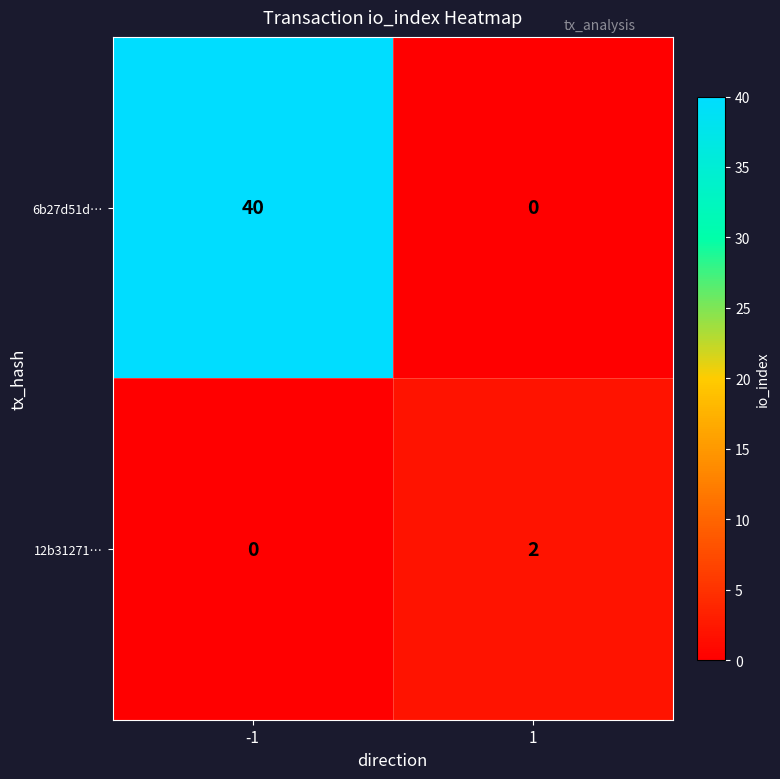

What is the spread (max minus min) of values at 1?

2